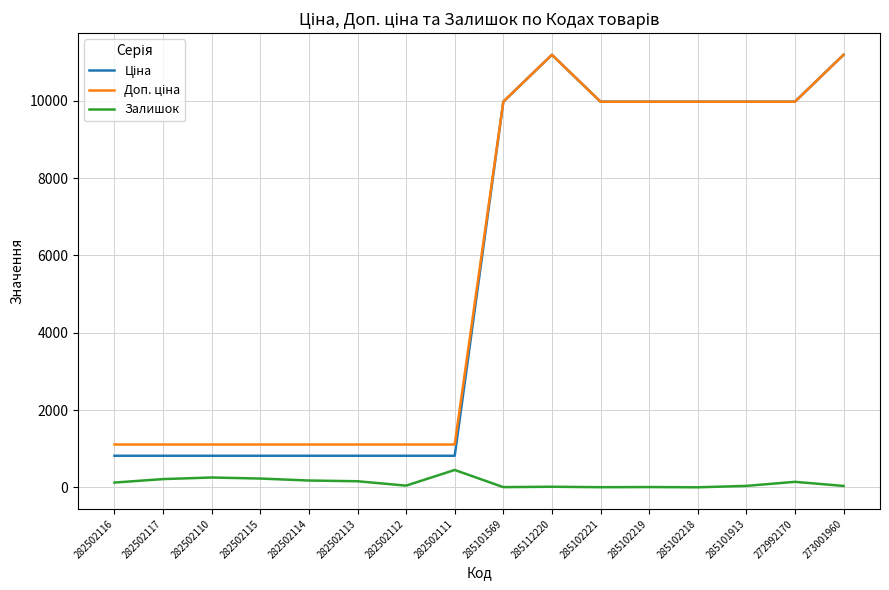

What is the total value across all series at 282502111?

2378.7